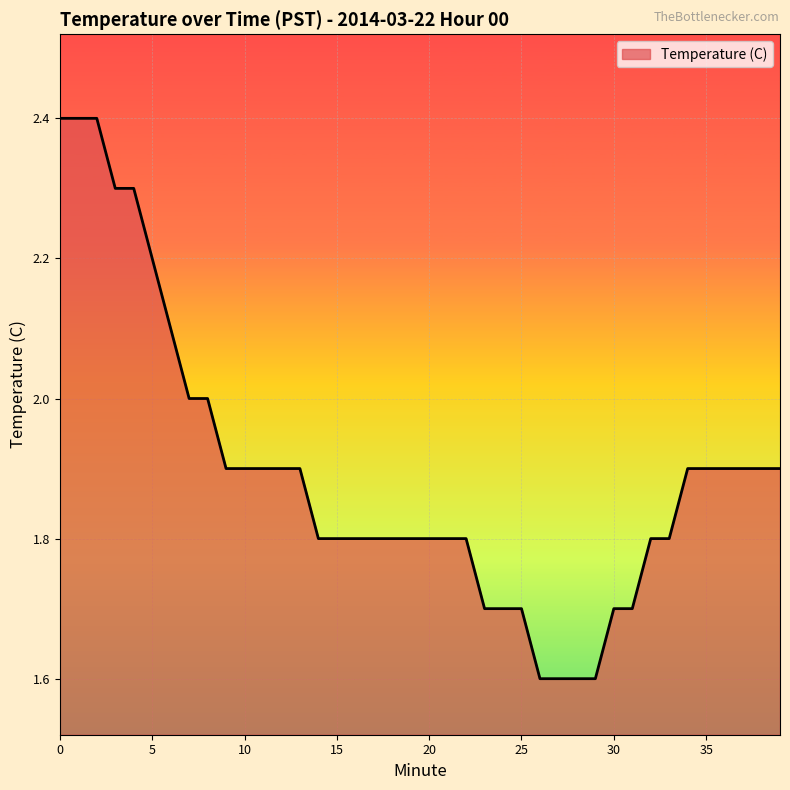

How many values are between 1 and 2?

33